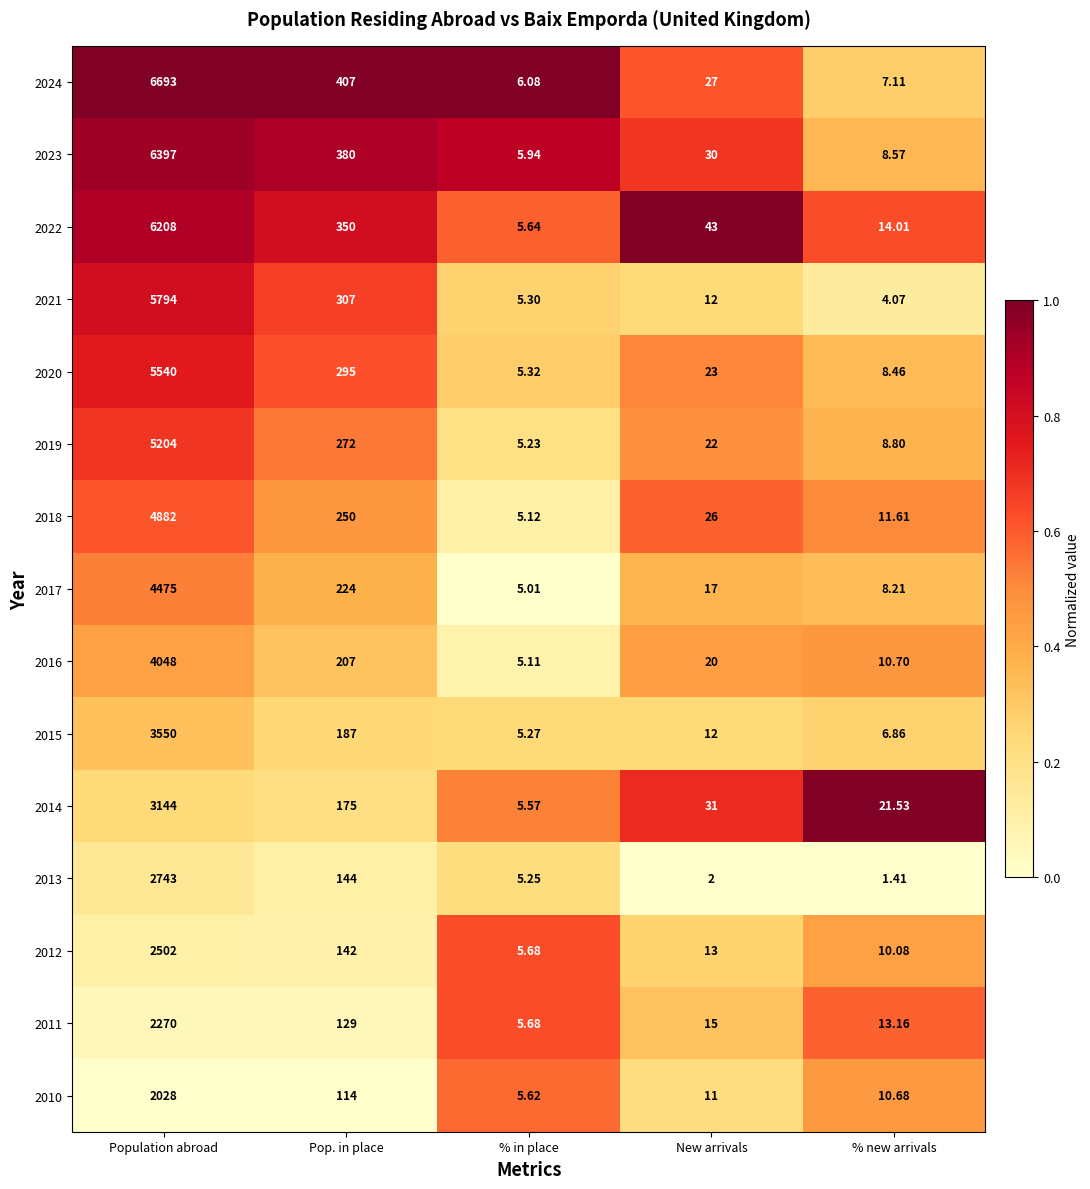

Is the value of 2013 at % in place greater than the value of 2020 at New arrivals?

No